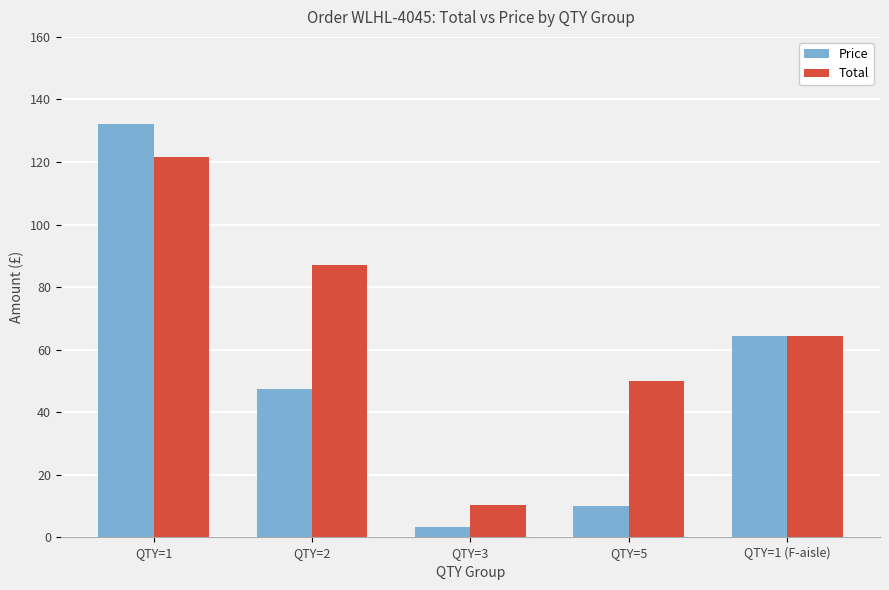

At QTY=2, list the series in order from largest to smallest.

Total, Price